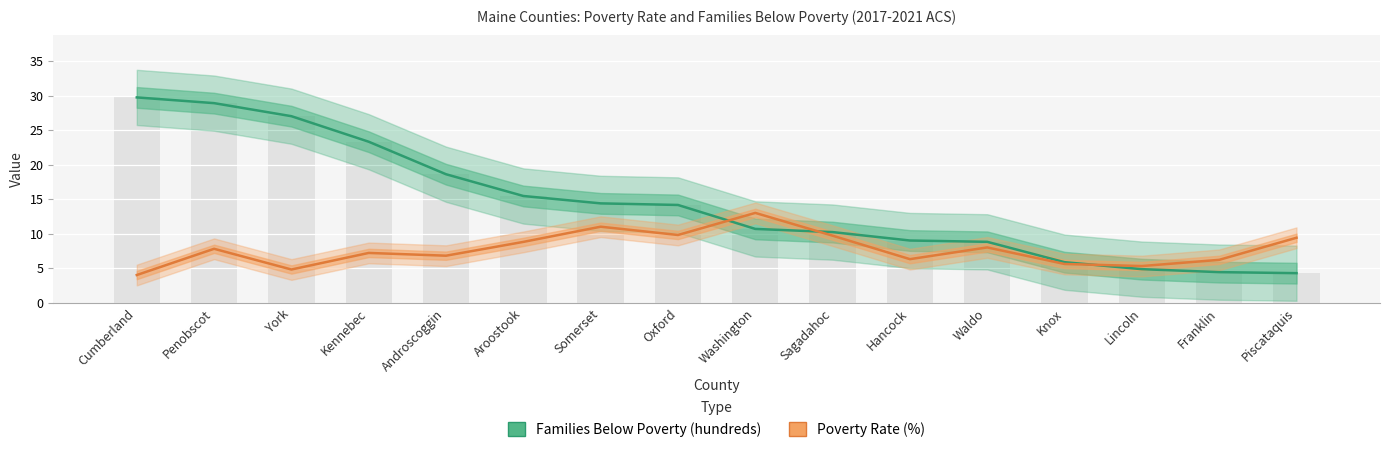

What is the difference between the maximum and minimum values in the Poverty Rate (%) series?

9.0